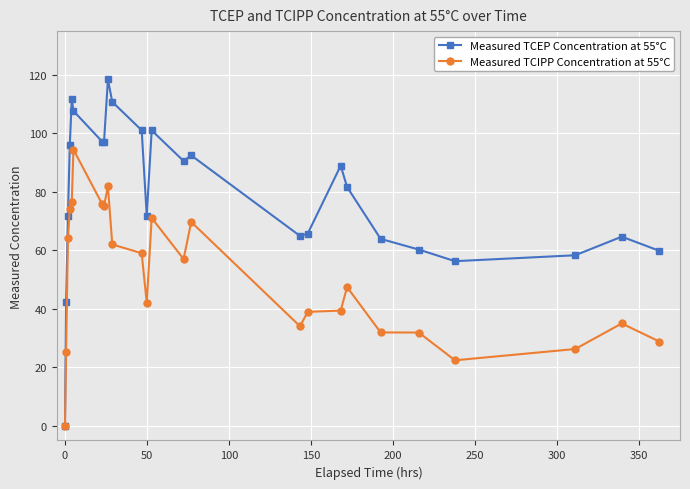

Rank the series by their maximum value, from lowest to highest.

Measured TCIPP Concentration at 55°C, Measured TCEP Concentration at 55°C